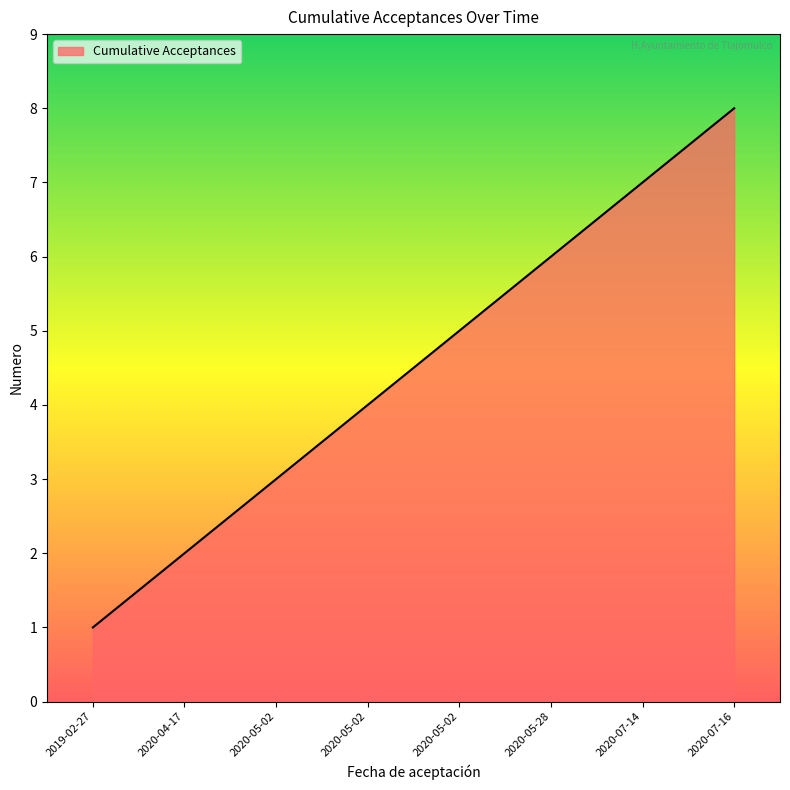

Is this an area chart (filled region under the line)?

Yes